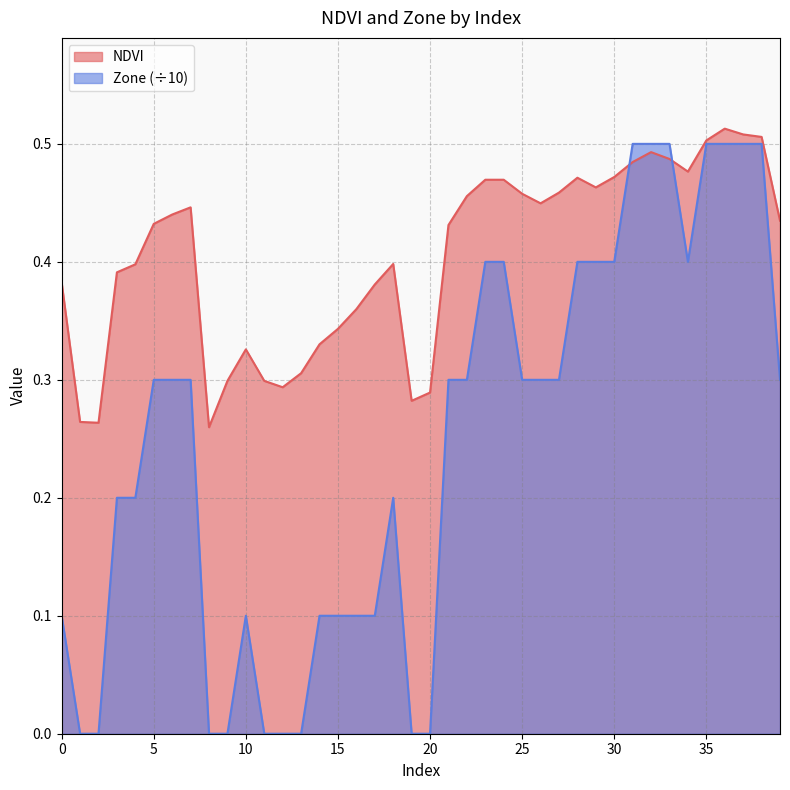

How many lines are shown in the chart?

2